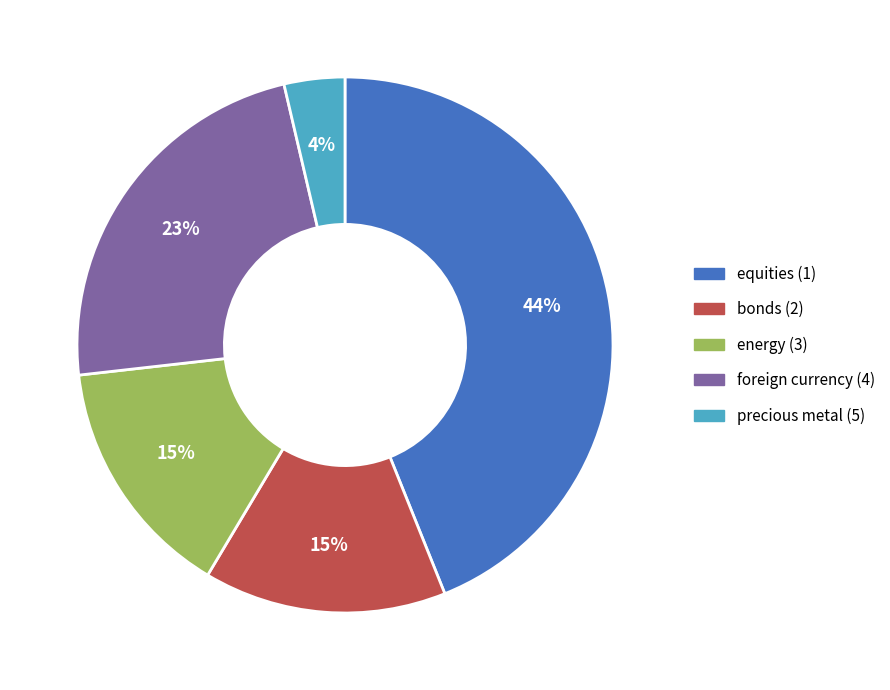

What percentage is the equities (1) slice, to the nearest percent?

44%